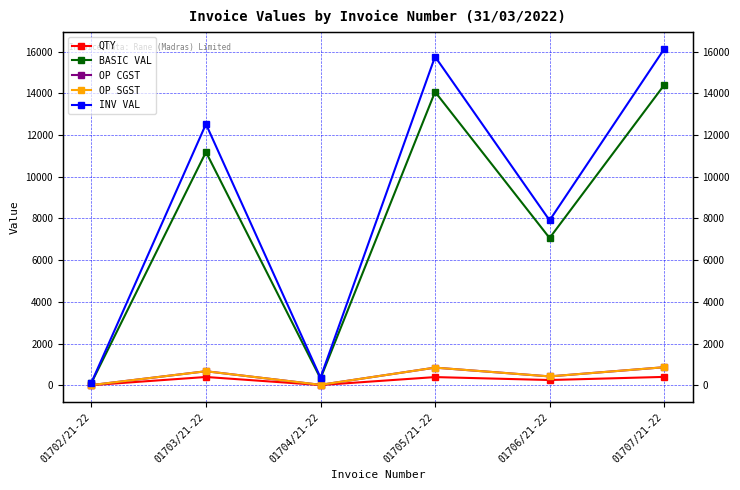

Reading right to left, what are all the values shown in this chart?

QTY: 400.0	250.0	391.0	9.0	396.0	4.0
BASIC VAL: 14400.0	7062.5	14076.0	324.0	11187.0	113.0
OP CGST: 864.0	423.8	844.6	19.4	671.2	6.8
OP SGST: 864.0	423.8	844.6	19.4	671.2	6.8
INV VAL: 16128.0	7910.0	15765.1	362.9	12529.4	126.6